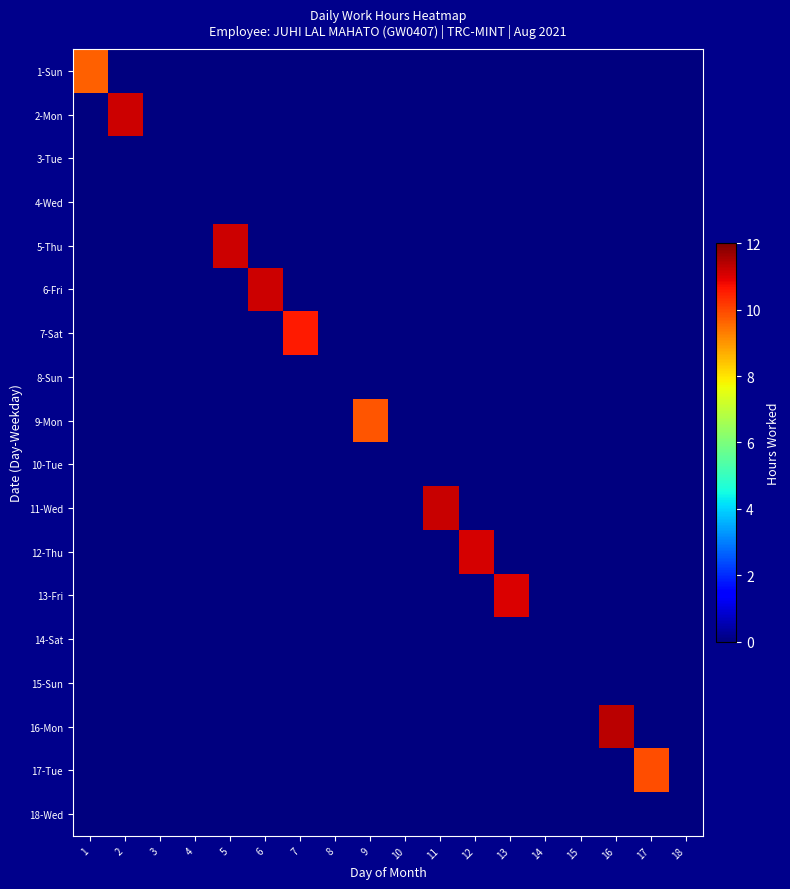

At how many categories does at least one series exceed 0?

11